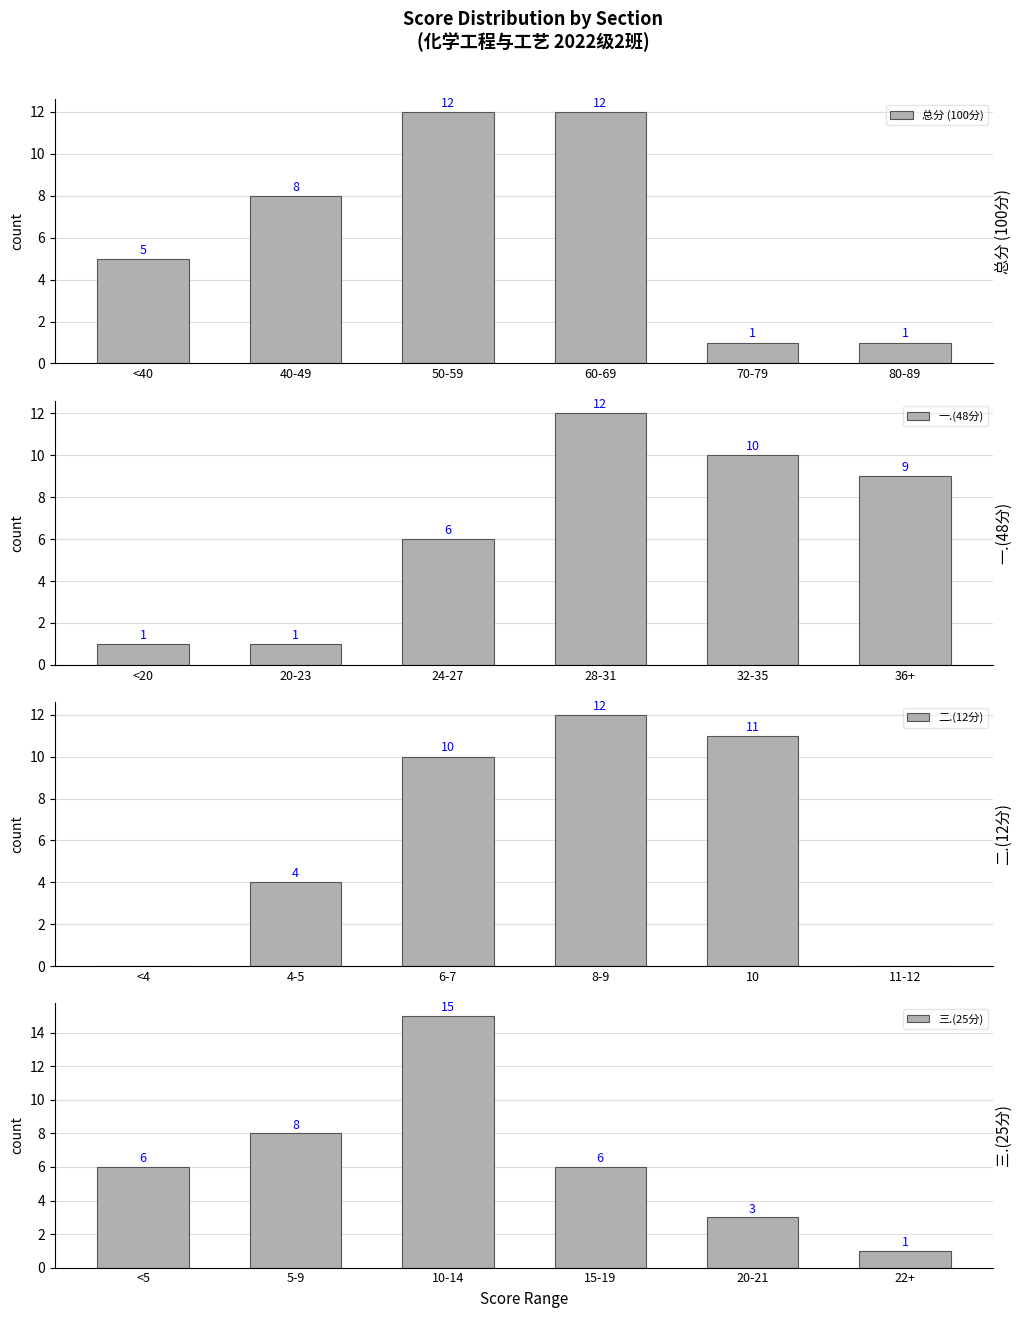

What value does the 总分 (100分) series have at 40-49, to the nearest 5?

10